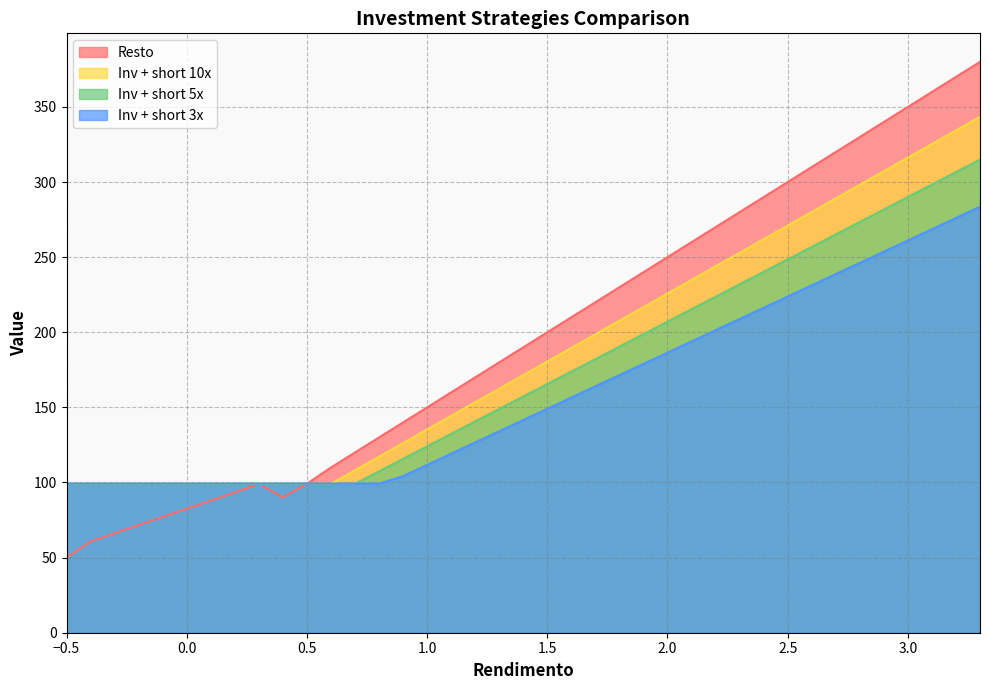

How many values in the Resto series exceed 190?

19